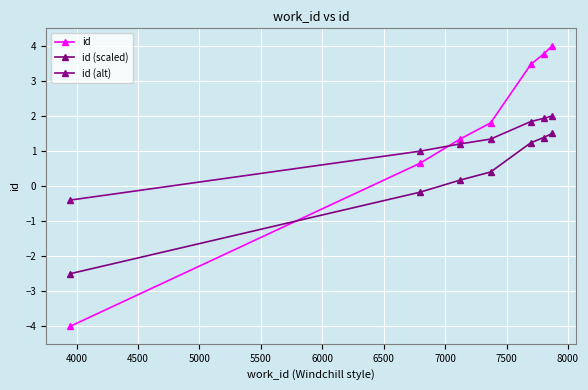

Is this an area chart (filled region under the line)?

No